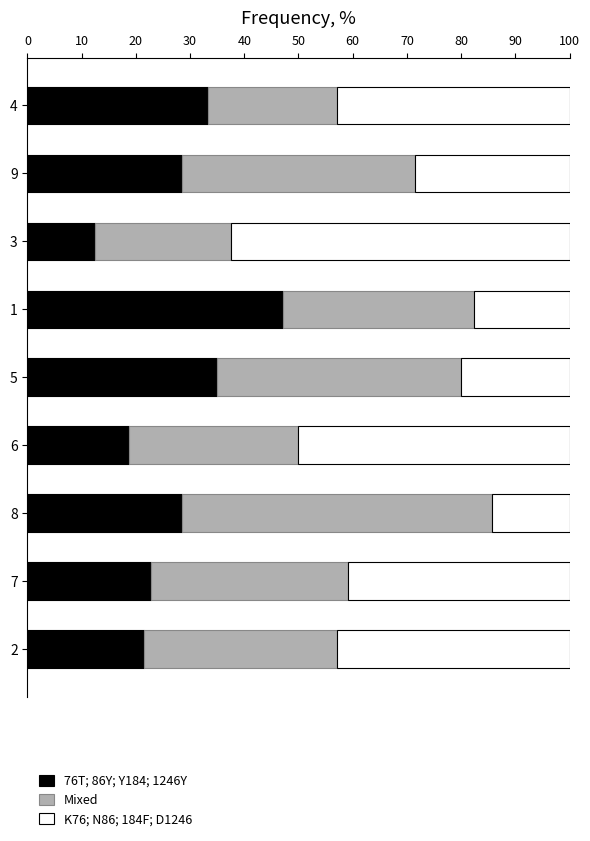

What is the minimum value for 76T; 86Y; Y184; 1246Y?

12.5